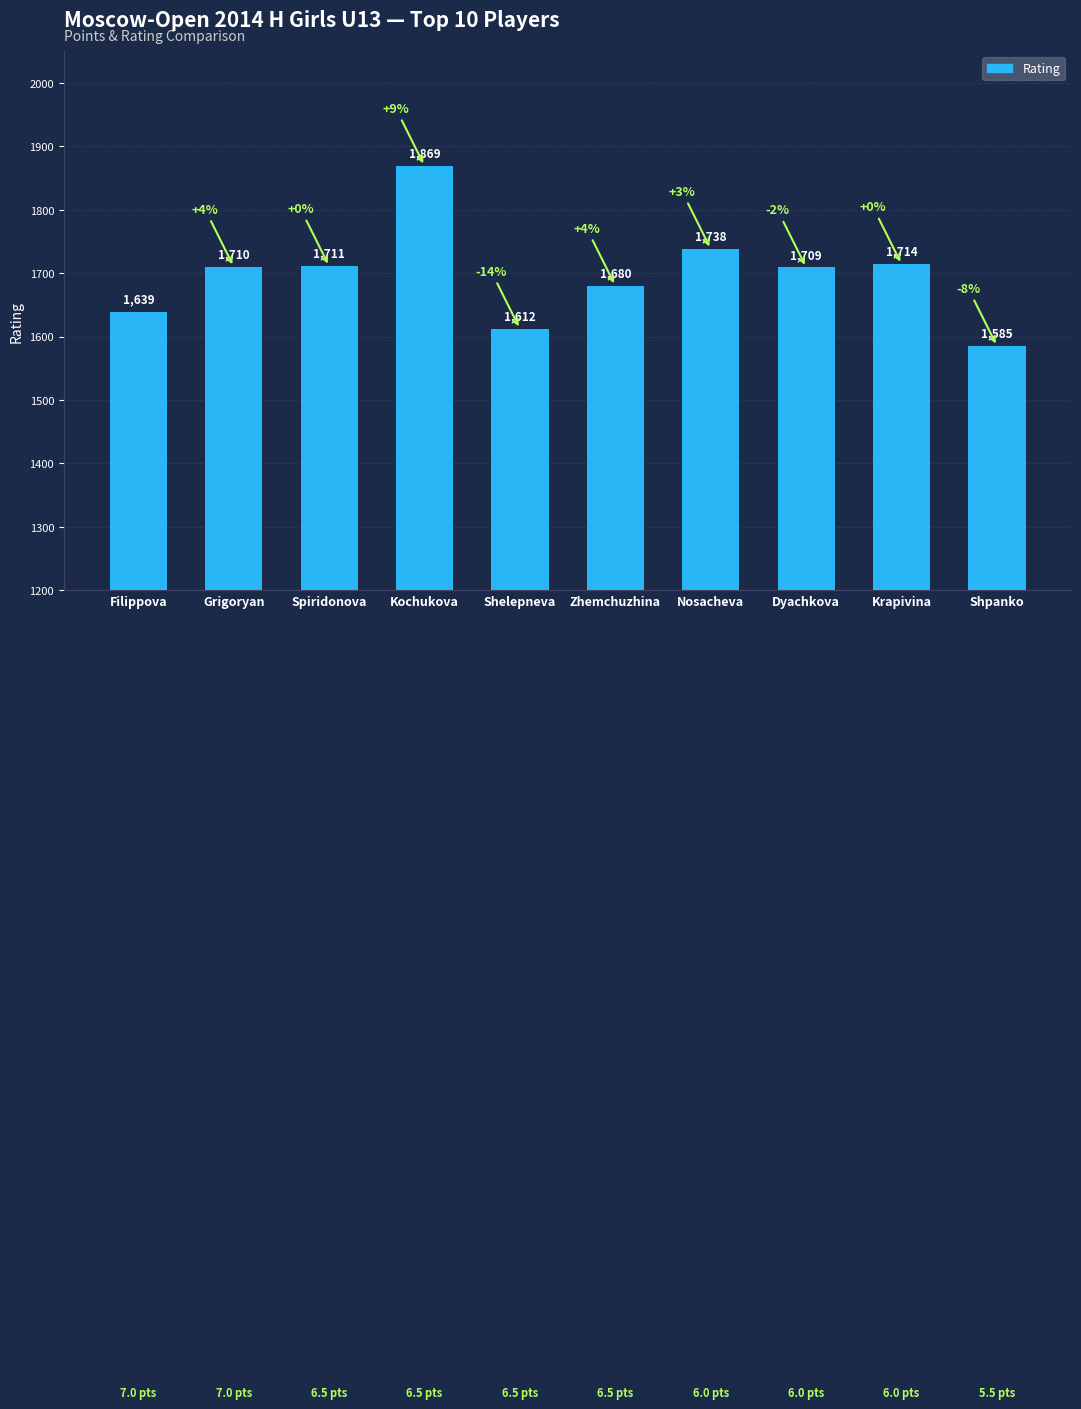

List the labels in order of value, smallest first.

Shpanko, Shelepneva, Filippova, Zhemchuzhina, Dyachkova, Grigoryan, Spiridonova, Krapivina, Nosacheva, Kochukova